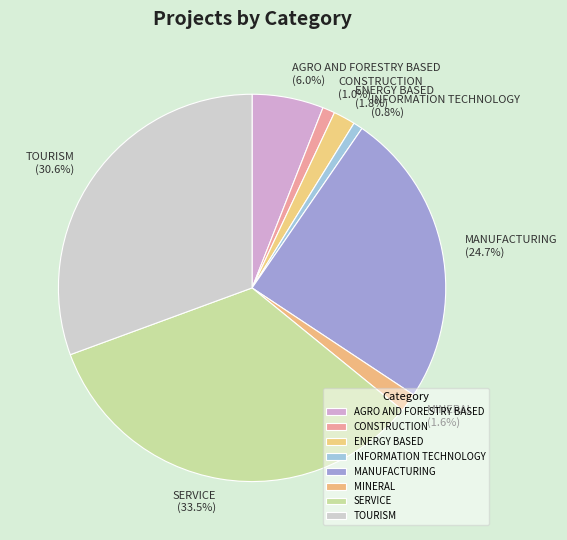

Is there any slice that represents more than half of the pie?

No